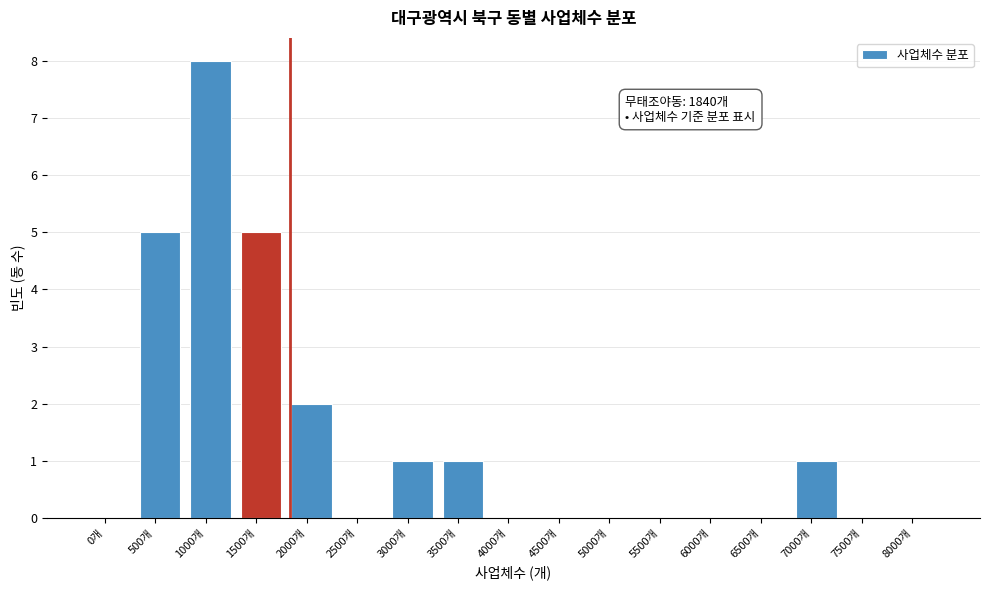

Reading left to right, list all the values displayed in this chart.

0개=0	500개=5	1000개=8	1500개=5	2000개=2	2500개=0	3000개=1	3500개=1	4000개=0	4500개=0	5000개=0	5500개=0	6000개=0	6500개=0	7000개=1	7500개=0	8000개=0